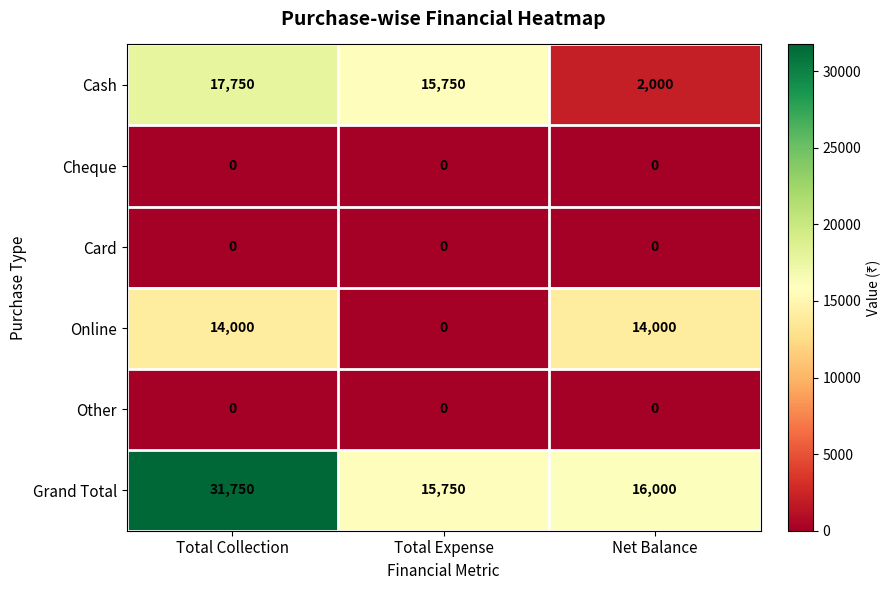

Which category has the highest value across all series?

Total Collection